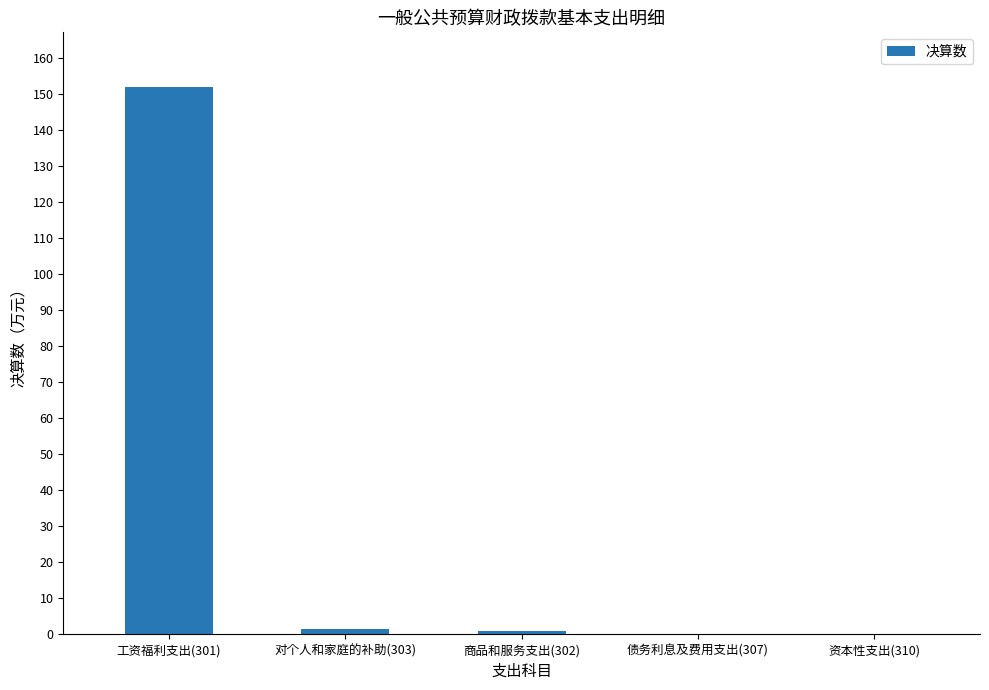

What is the greatest value displayed?

152.0